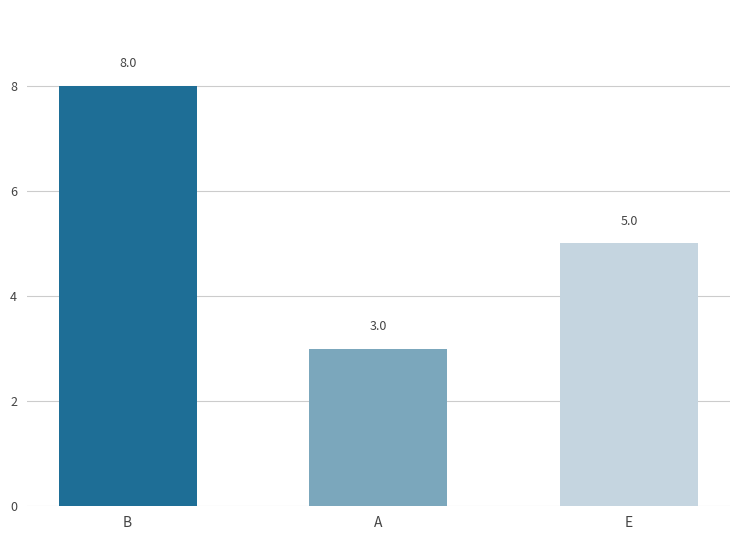

How many values exceed 5?

1